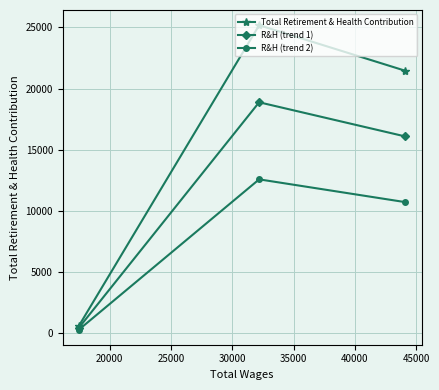

Rank the series by their average value, from highest to lowest.

Total Retirement & Health Contribution, R&H (trend 1), R&H (trend 2)